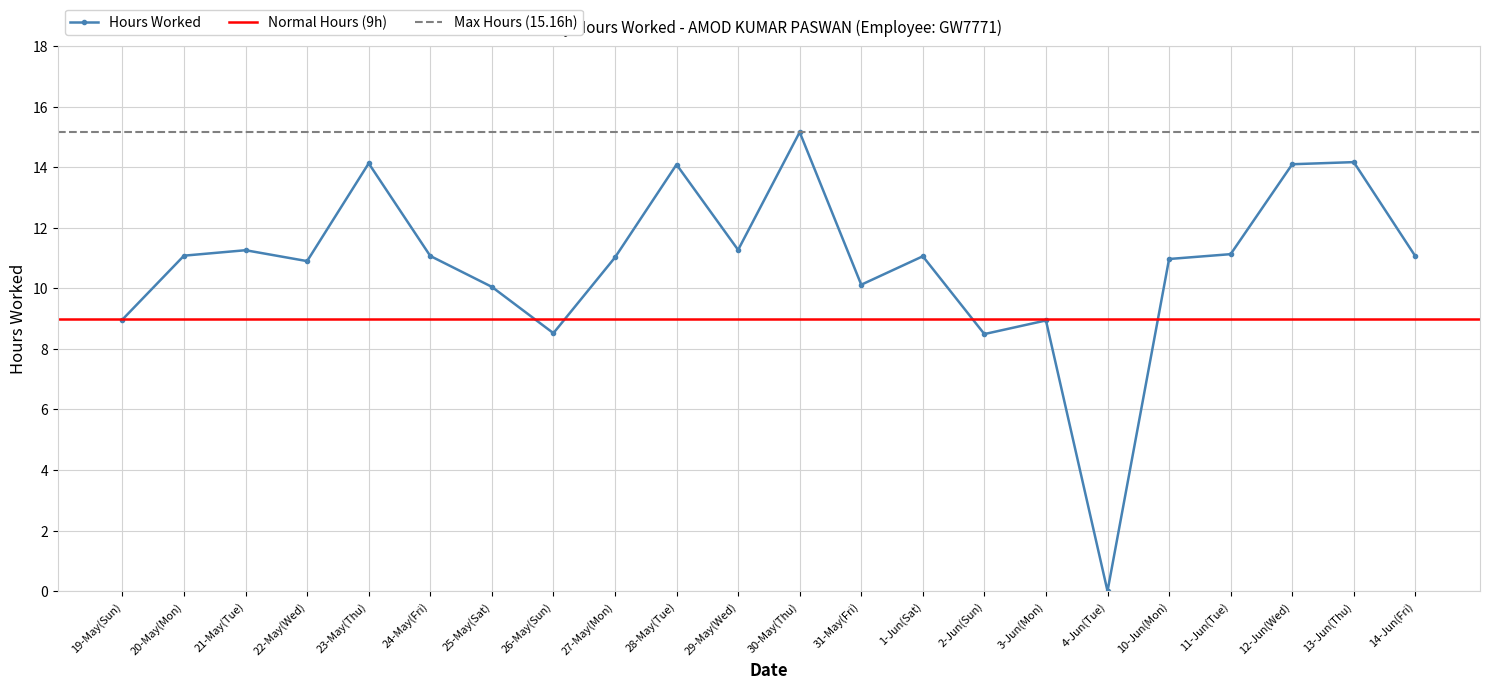

Where is the first local minimum?

22-May(Wed)